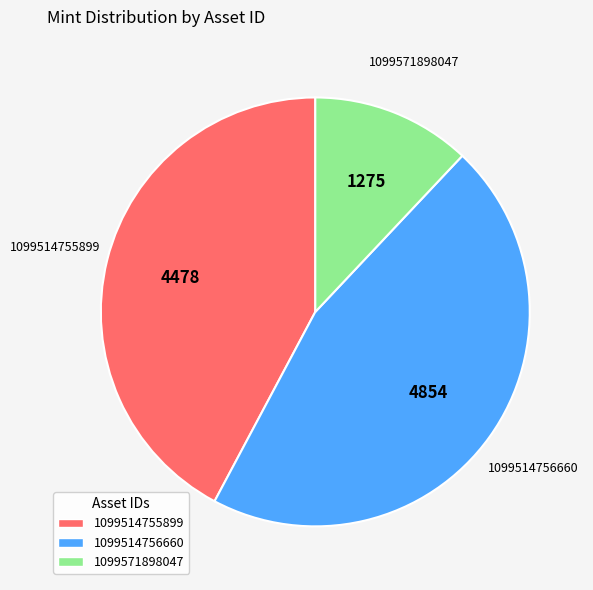

The 1099571898047 slice represents 24% of the pie. True or false?

False